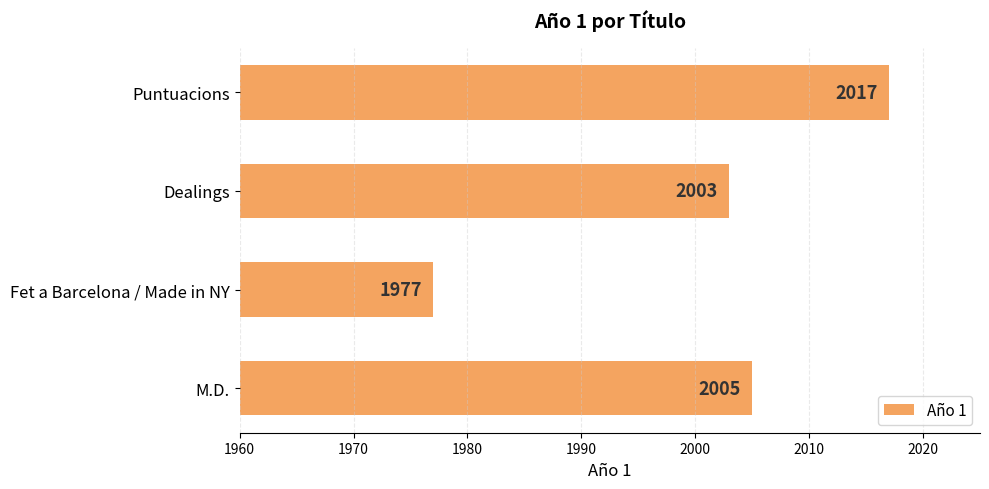

Are the bars horizontal?

Yes